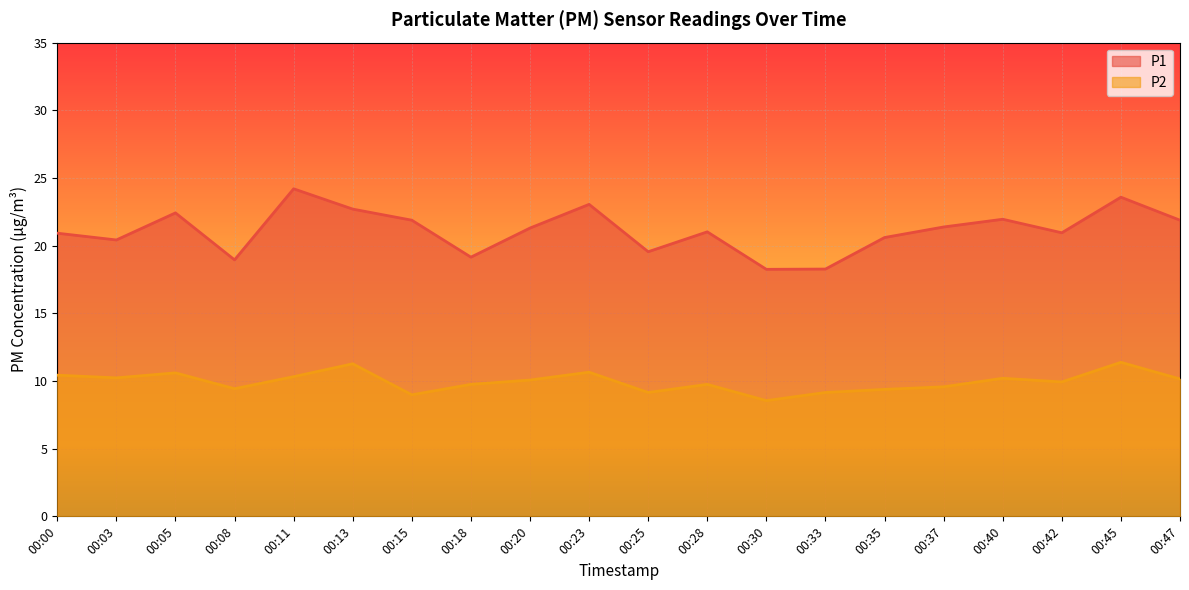

Reading left to right, what are all the values shown in this chart?

P1: 00:00=20.9	00:03=20.4	00:05=22.4	00:08=18.9	00:11=24.2	00:13=22.7	00:15=21.9	00:18=19.1	00:20=21.3	00:23=23.1	00:25=19.6	00:28=21.0	00:30=18.2	00:33=18.3	00:35=20.6	00:37=21.4	00:40=21.9	00:42=20.9	00:45=23.6	00:47=21.9
P2: 00:00=10.4	00:03=10.2	00:05=10.6	00:08=9.4	00:11=10.3	00:13=11.3	00:15=9.0	00:18=9.8	00:20=10.1	00:23=10.7	00:25=9.2	00:28=9.8	00:30=8.6	00:33=9.2	00:35=9.4	00:37=9.6	00:40=10.2	00:42=9.9	00:45=11.4	00:47=10.2